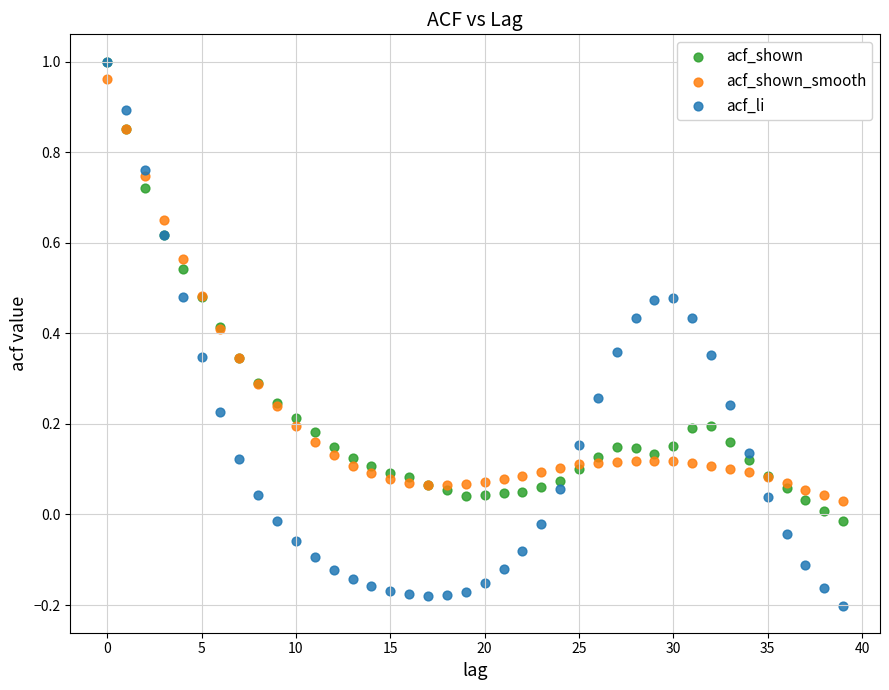

Which series contains the lowest Y value?

acf_li